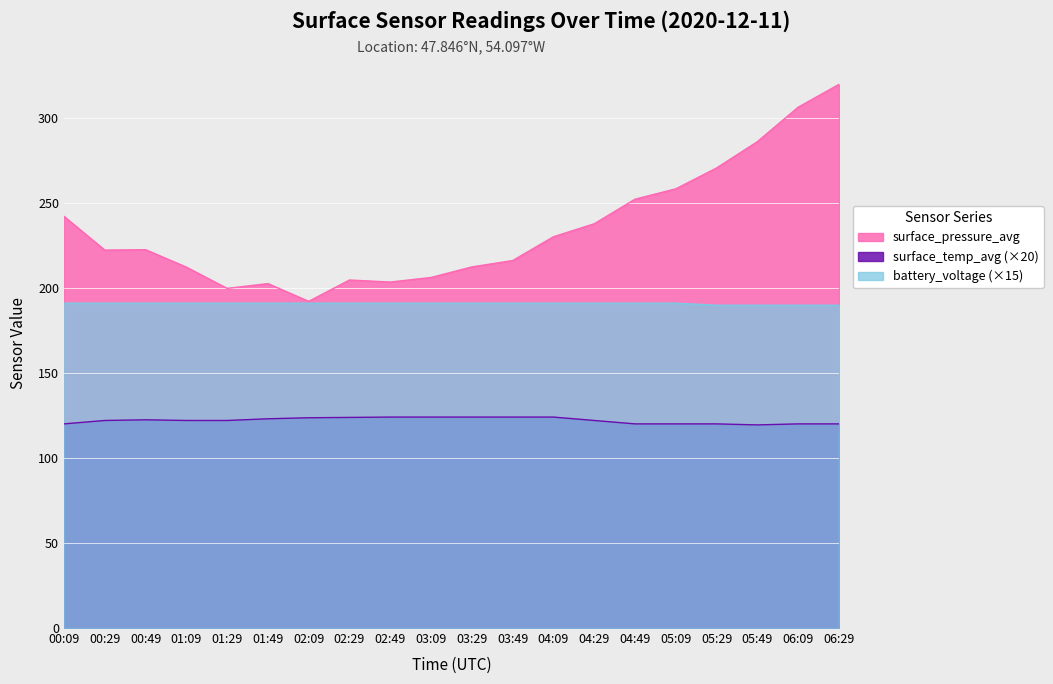

At which label does surface_pressure_avg first exceed 222?

00:09